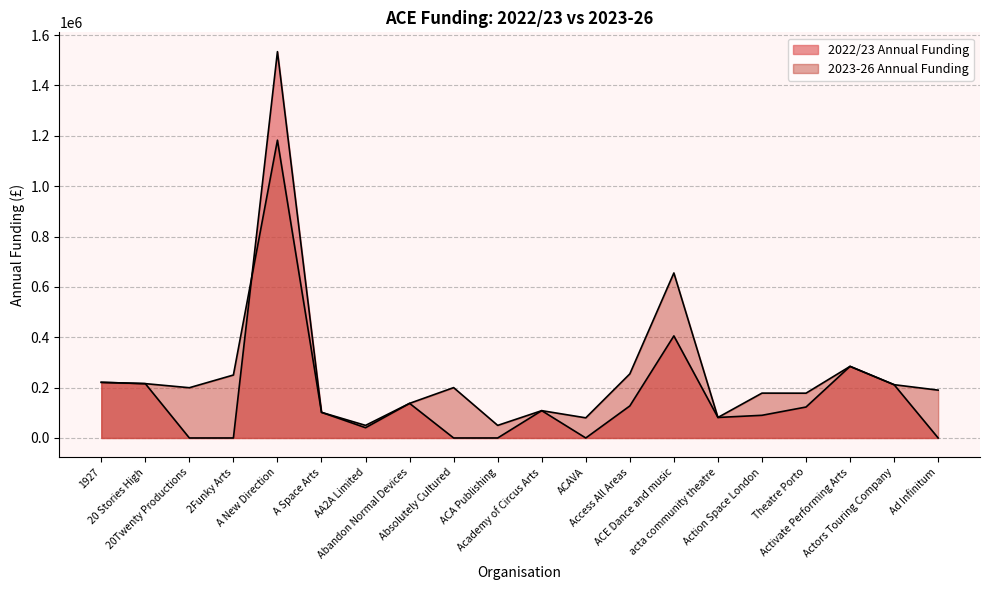

The 2022/23 Annual Funding series shows 391262 at 1927. True or false?

False